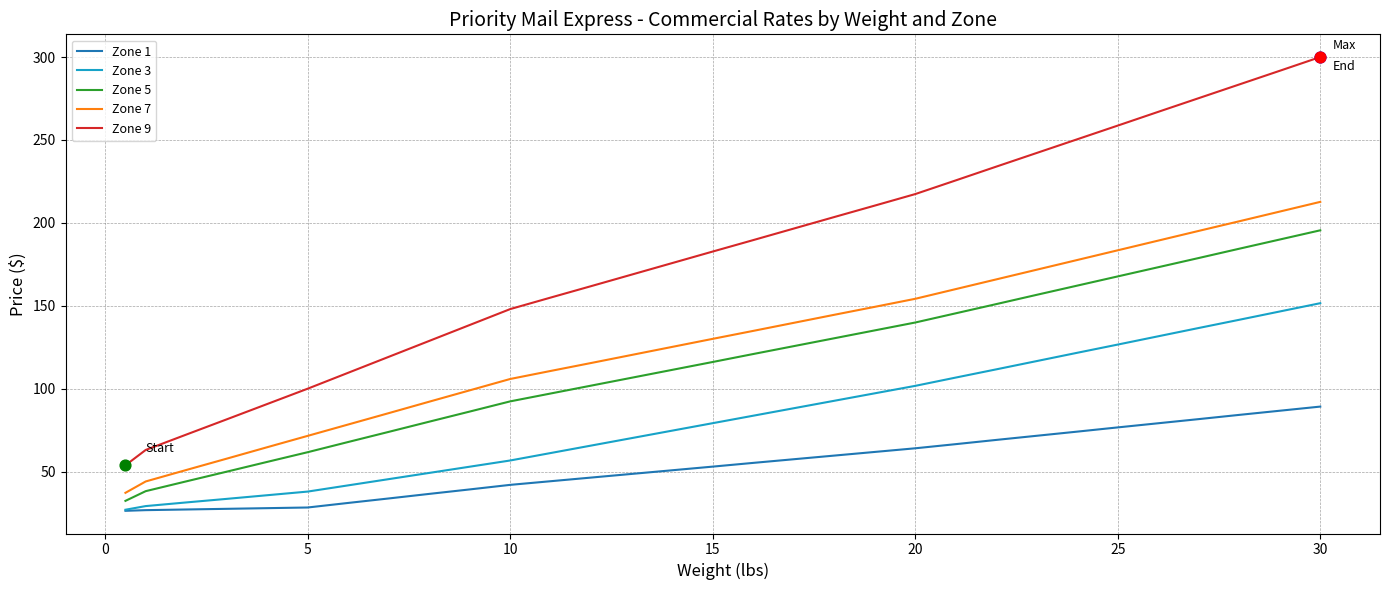

Which series has the largest range (max minus min)?

Zone 9